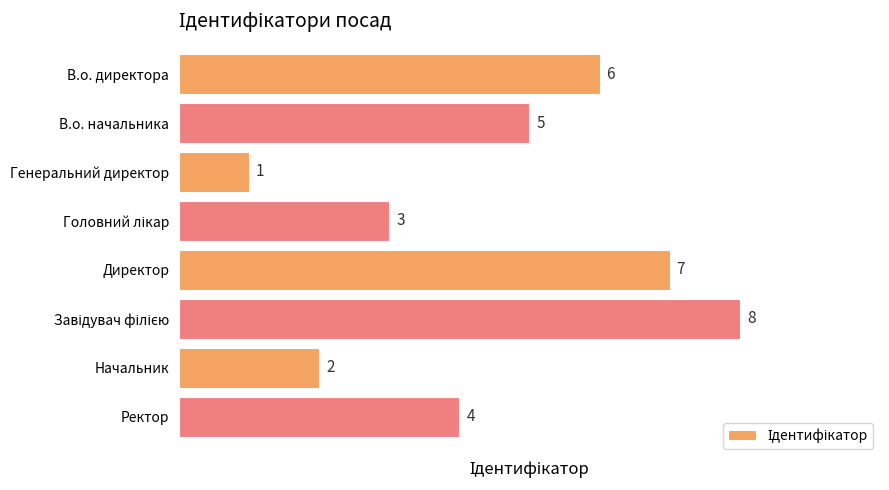

Does the chart contain any negative values?

No